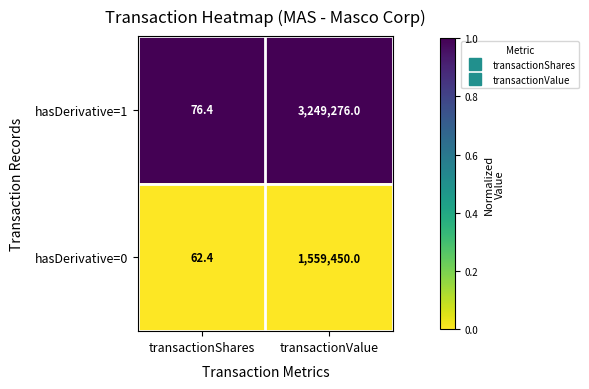

What is the total value across all series at transactionValue?

4808726.0